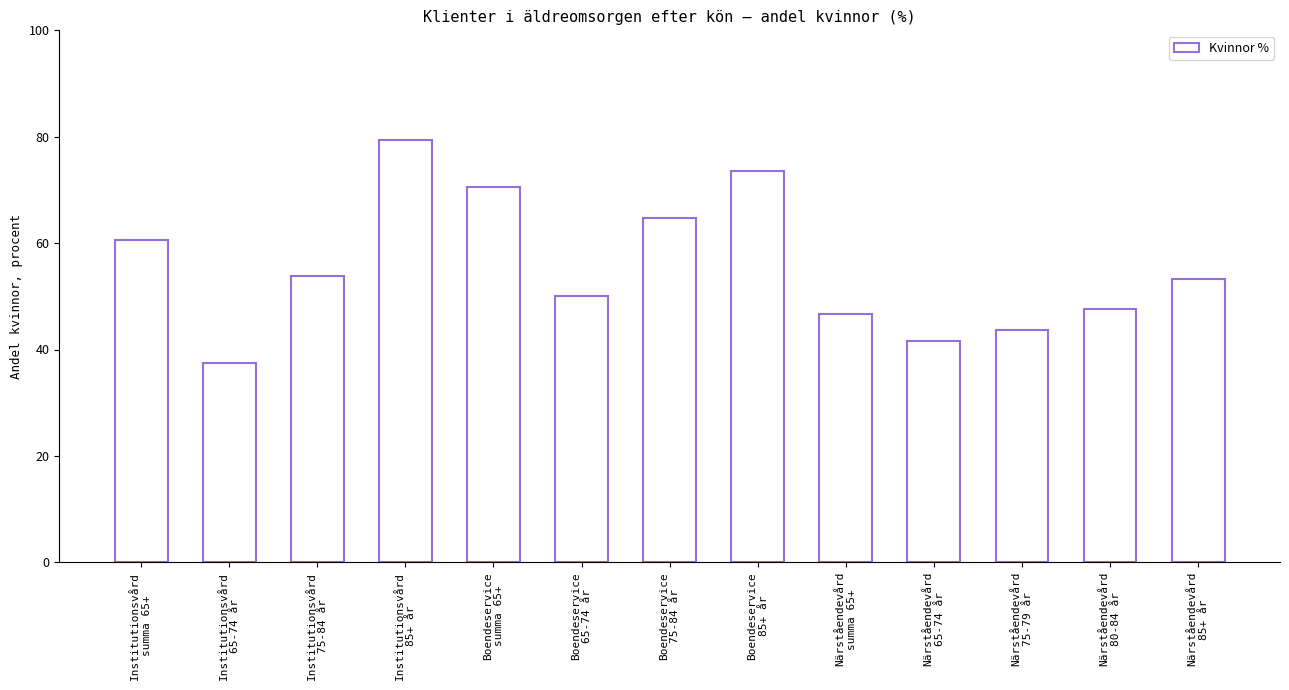

Count the number of data series in this chart.

1